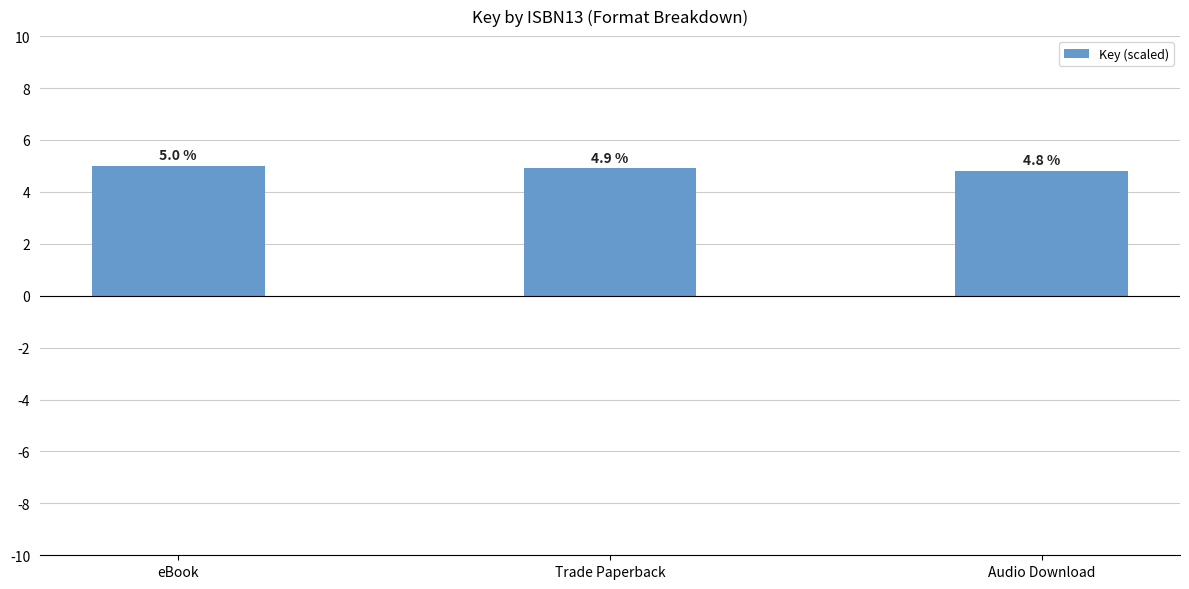

Count the number of categories in the chart.

3